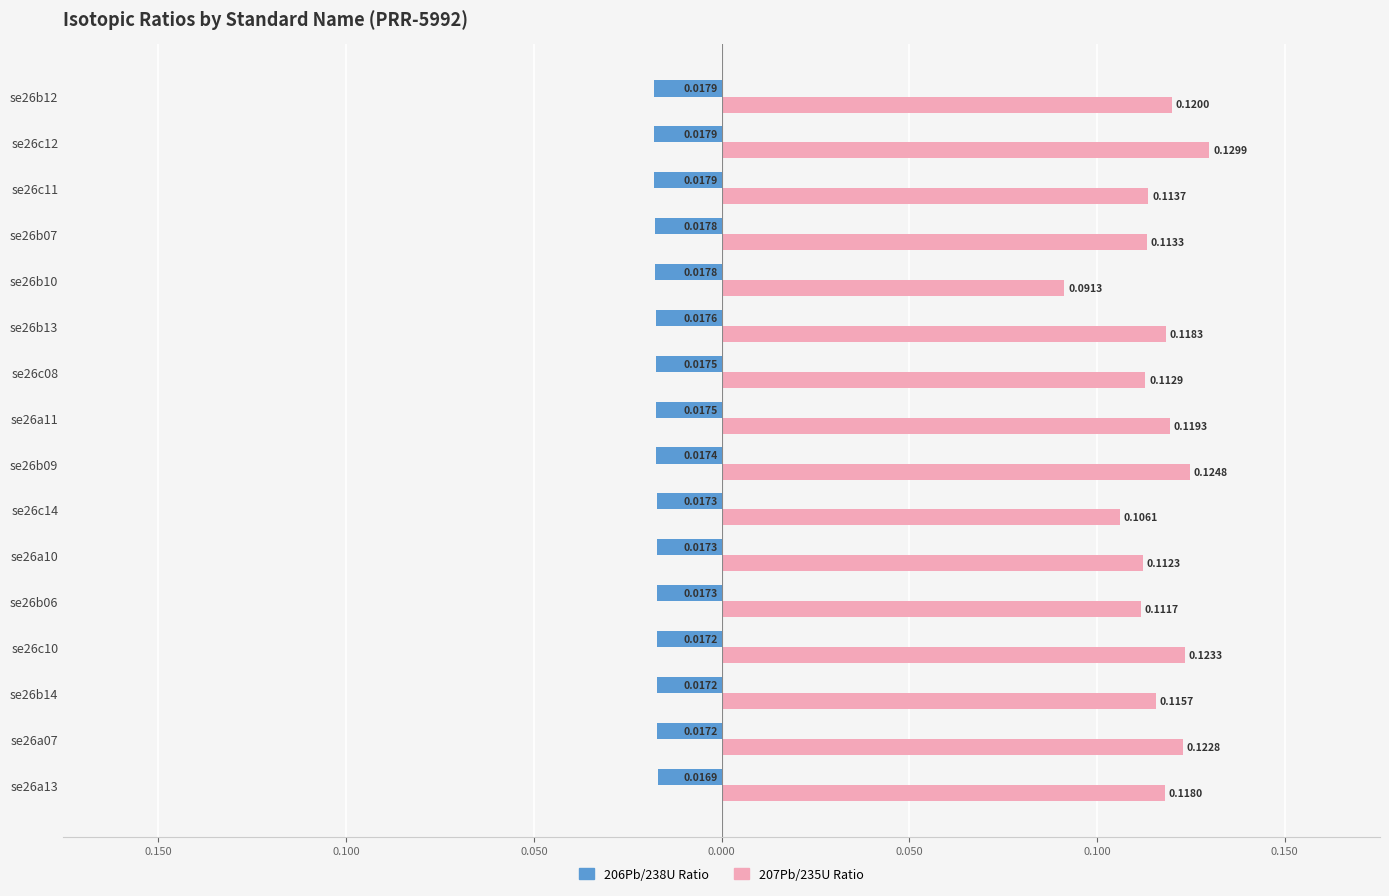

What are all the series names shown in the legend?

206Pb/238U Ratio, 207Pb/235U Ratio